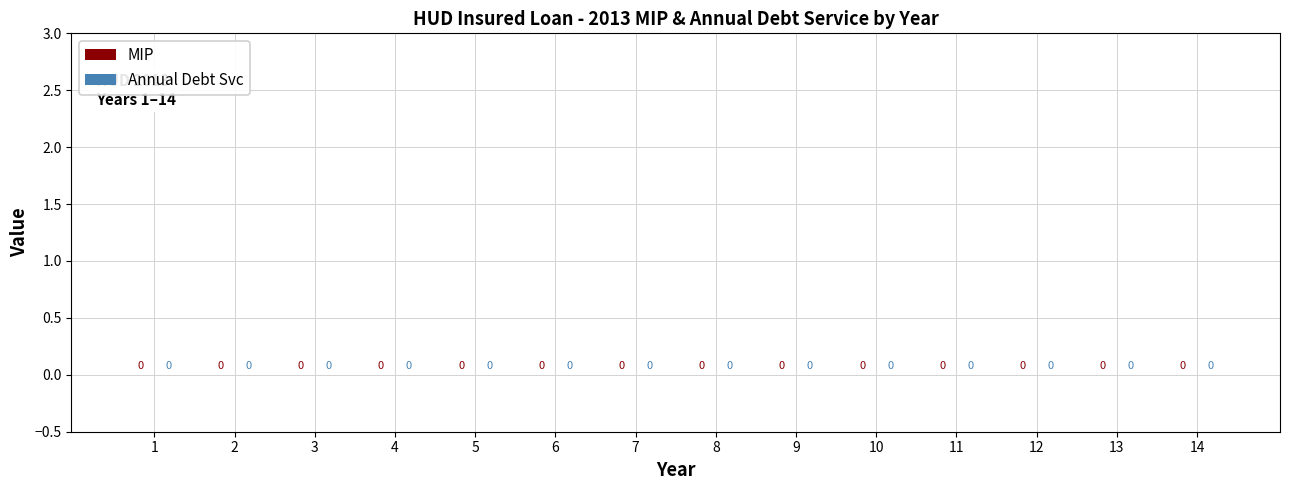

True or false: Annual Debt Svc has a value of 0 at 9.

True